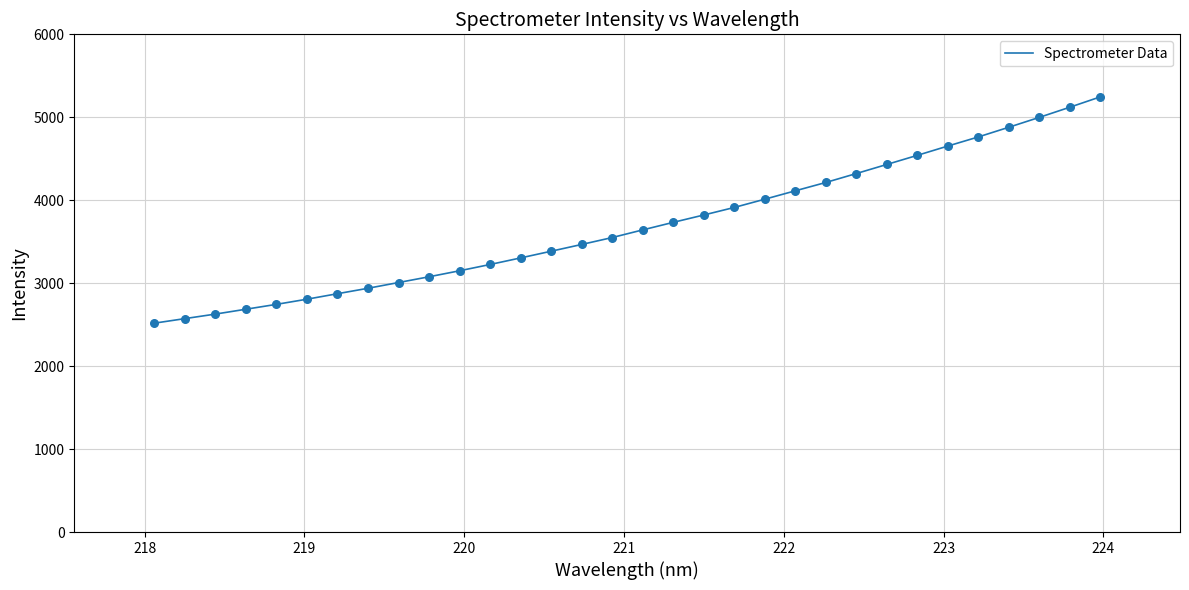

What is the maximum value shown in the chart?

5245.4